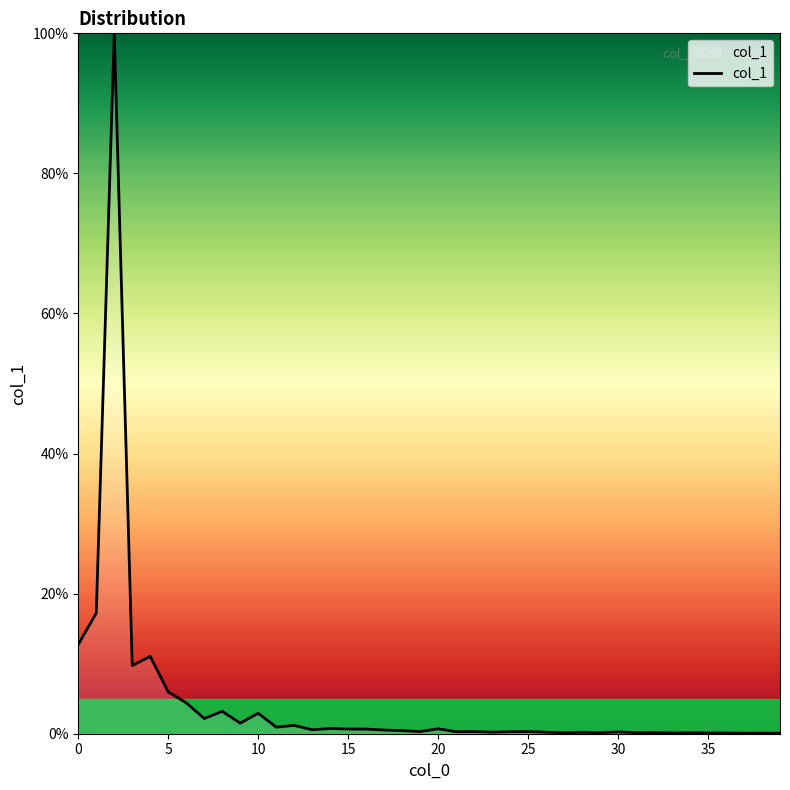

What is the greatest value displayed?

100.0